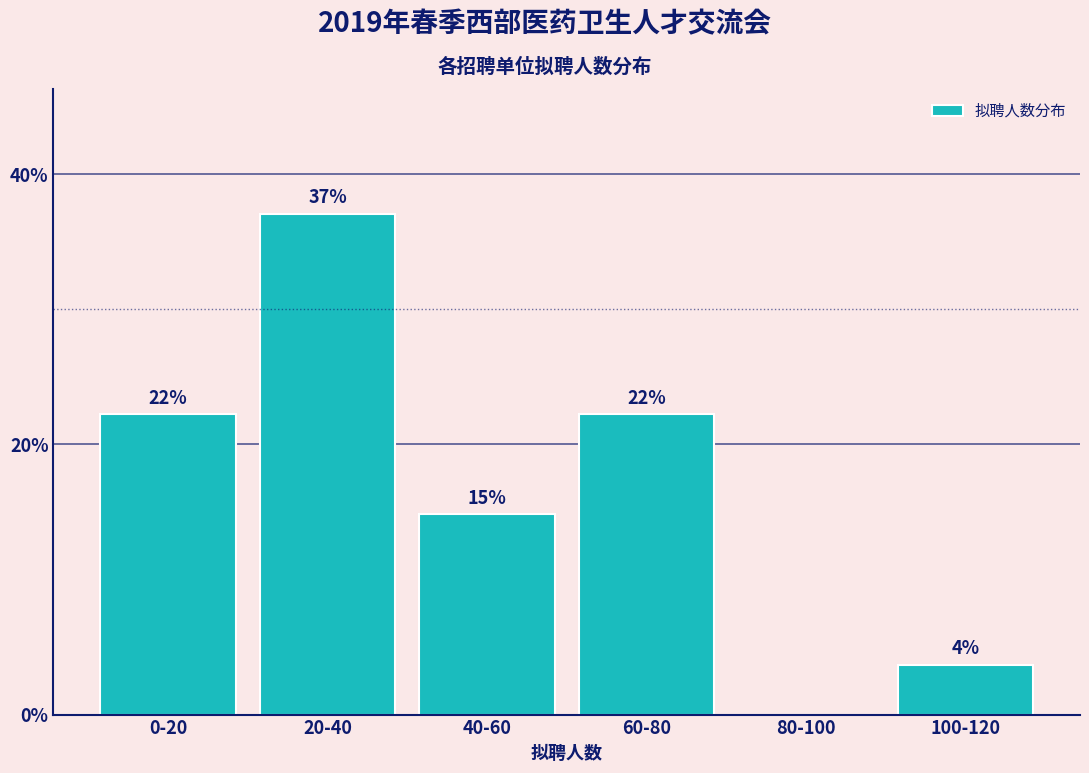

Are the bars horizontal?

No